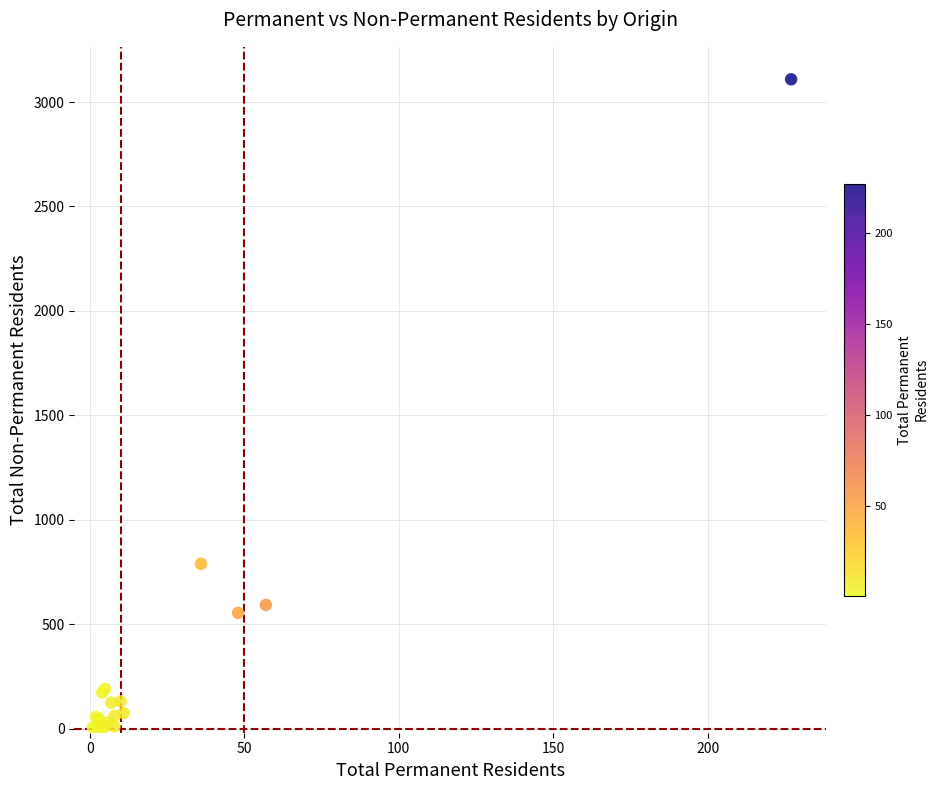

What Y value in the scatter plot is closest to 1555?

789